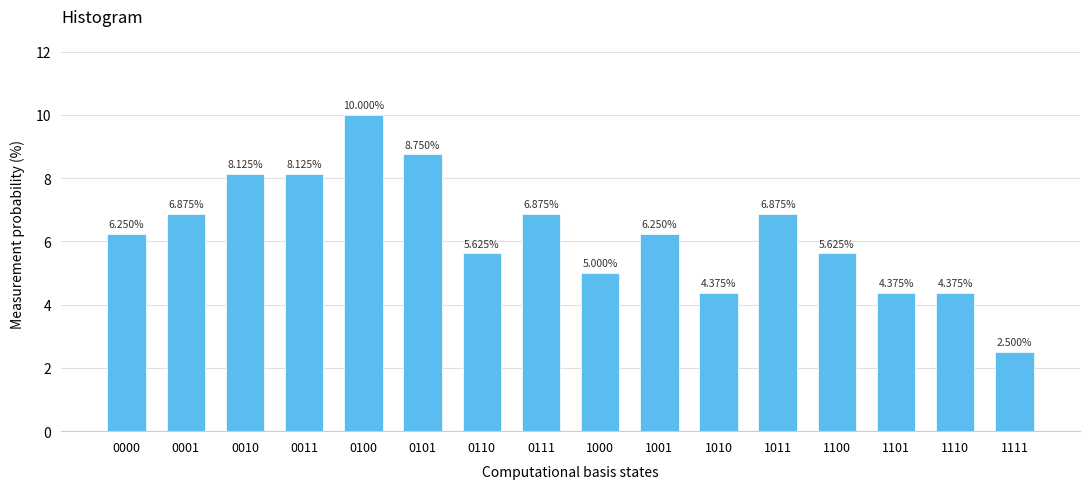

What is the change in value from 0000 to 0010?

+1.9